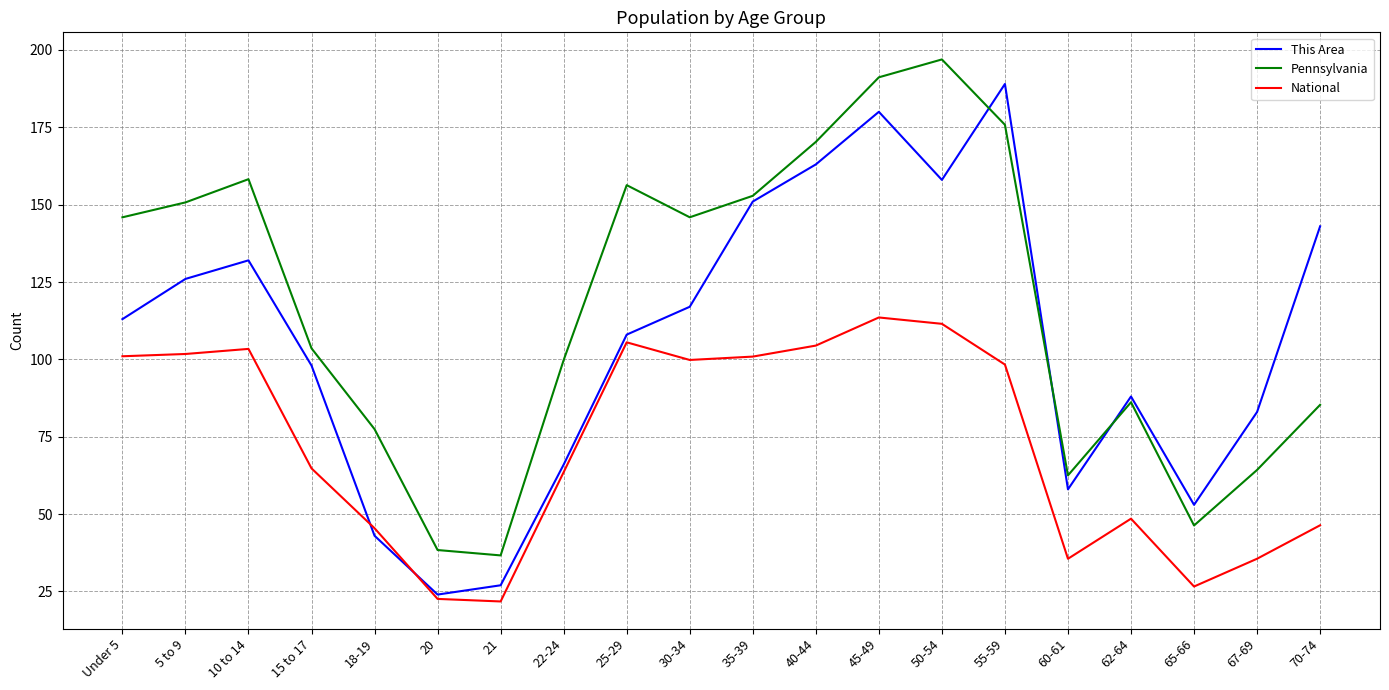

Which series ends up on top after the final intersection of Pennsylvania and This Area?

This Area